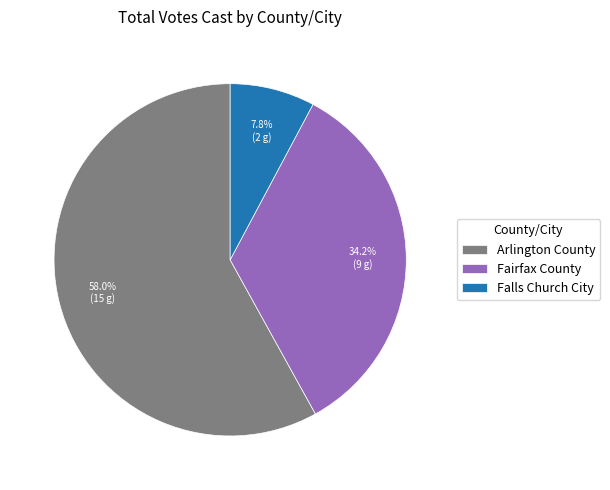

What percentage do Falls Church City and Arlington County together represent?

65.8%